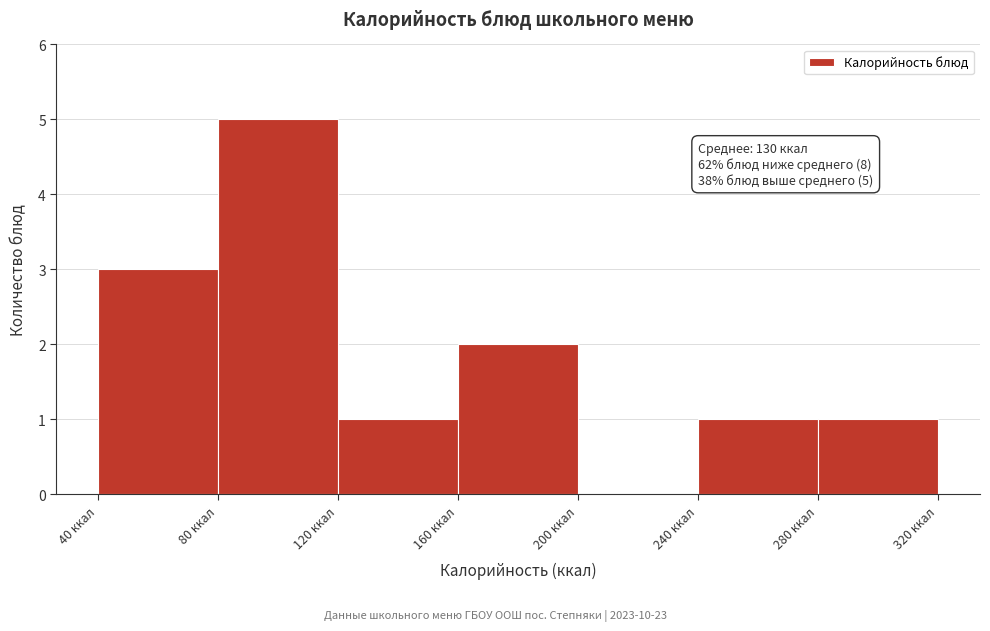

Which range on the x-axis has the tallest bar?

80 to 120